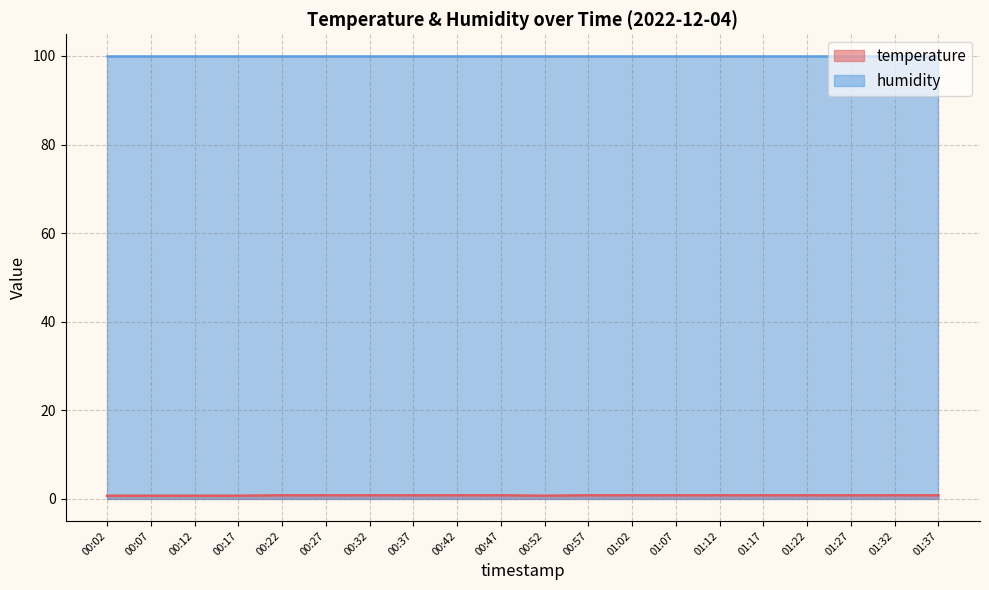

Count the number of data series in this chart.

2